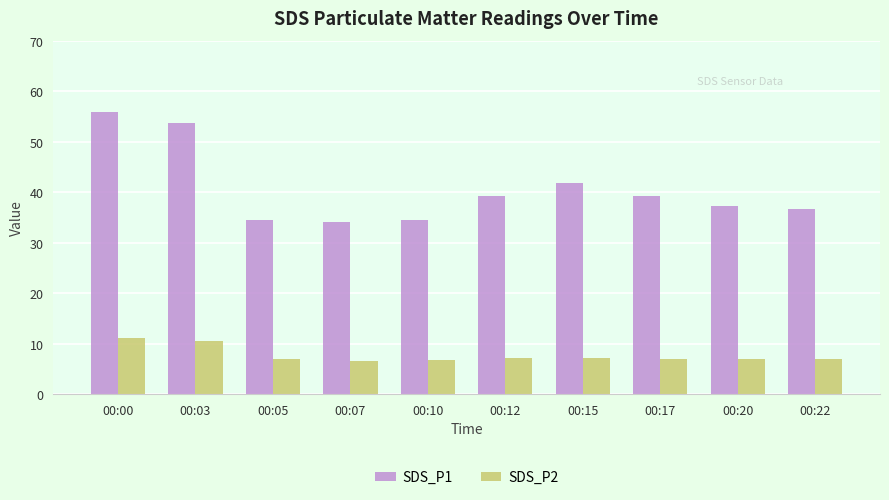

True or false: SDS_P1 has a value of 39.2 at 00:12.

True